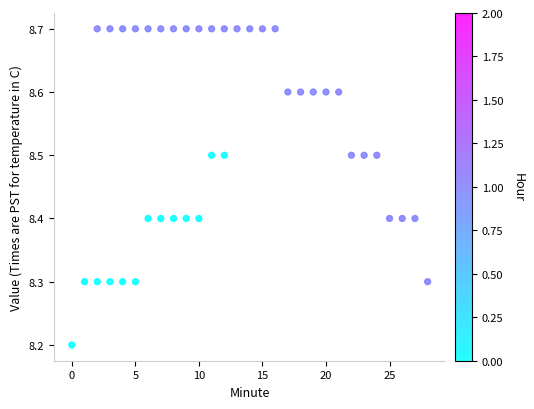

What is the range of X values (max minus min)?

28.0